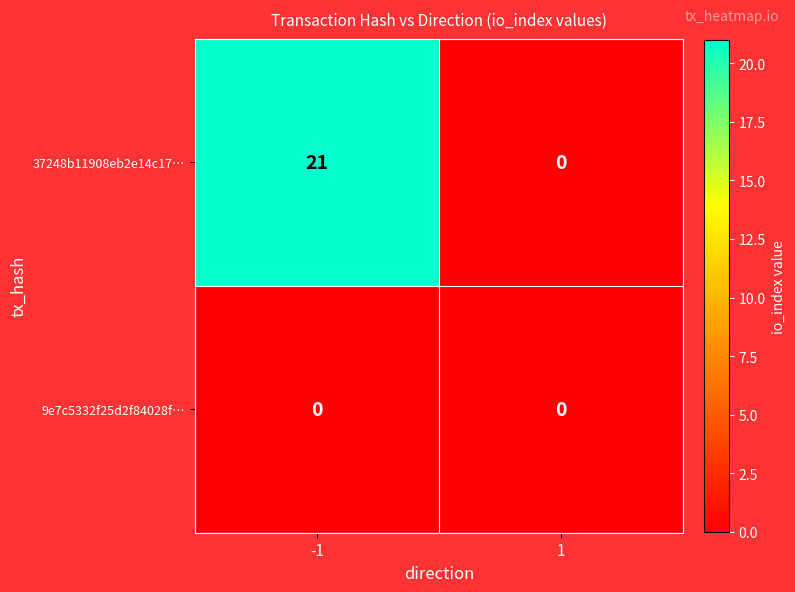

The value of 9e7c5332f25d2f84028f… at 1 is 0. True or false?

True